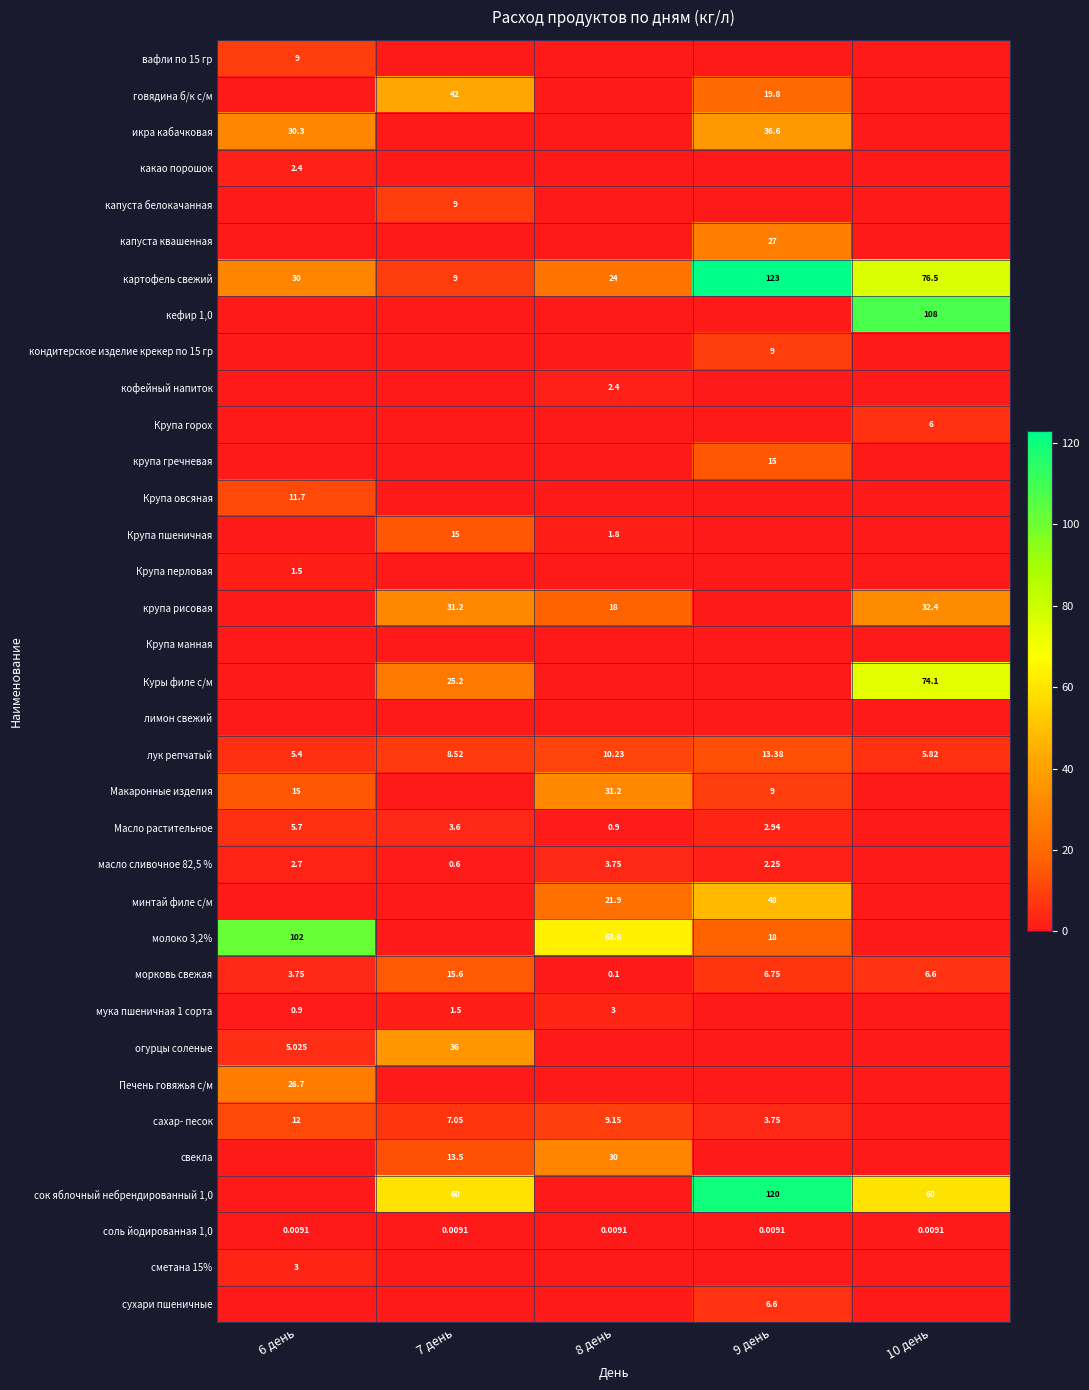

At which category is the sum across all series the highest?

9 день